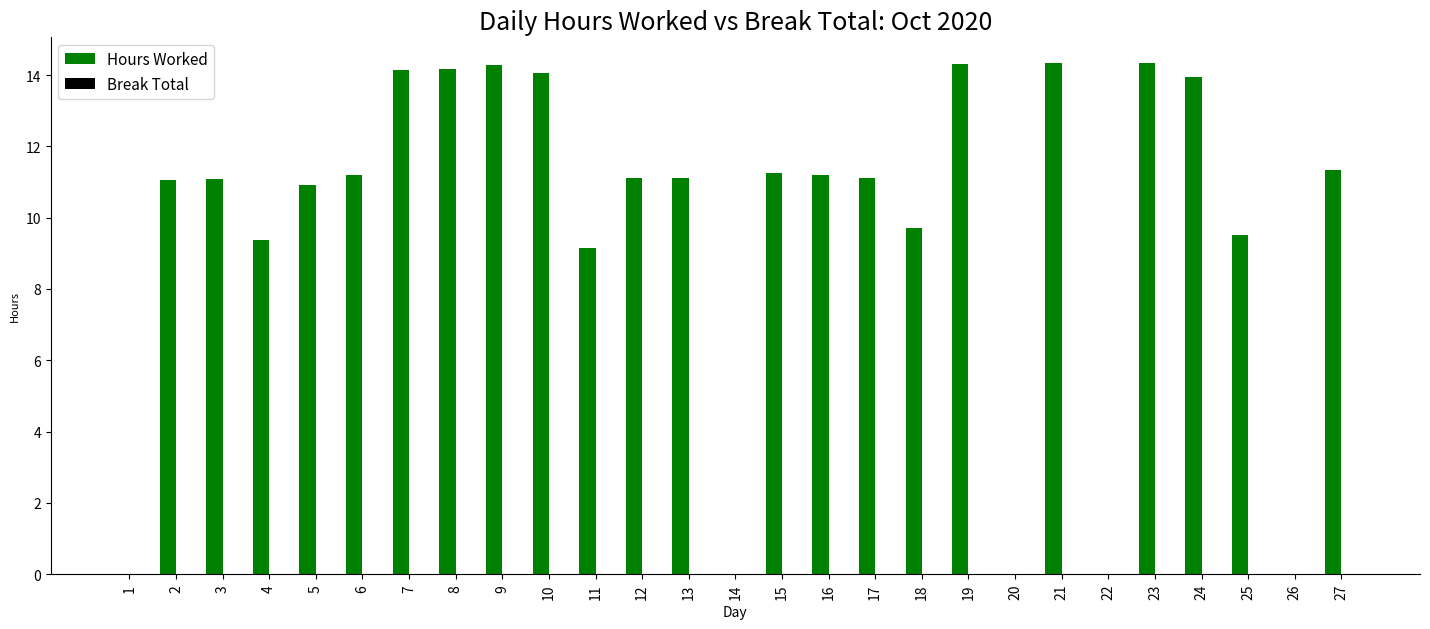

How many categories are shown in the chart?

27